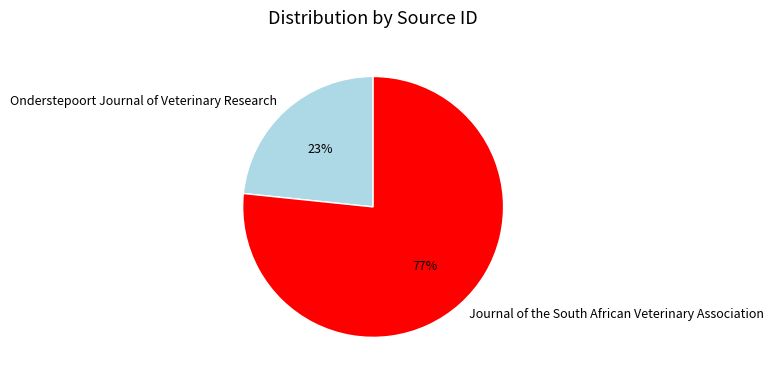

Combined, do Onderstepoort Journal of Veterinary Research and Journal of the South African Veterinary Association account for over 50%?

Yes